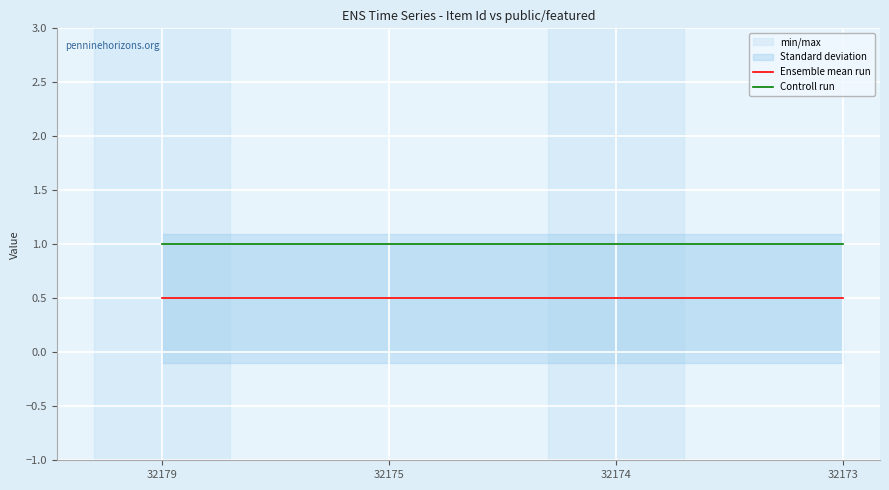

Does the chart display data point markers on the line(s)?

No